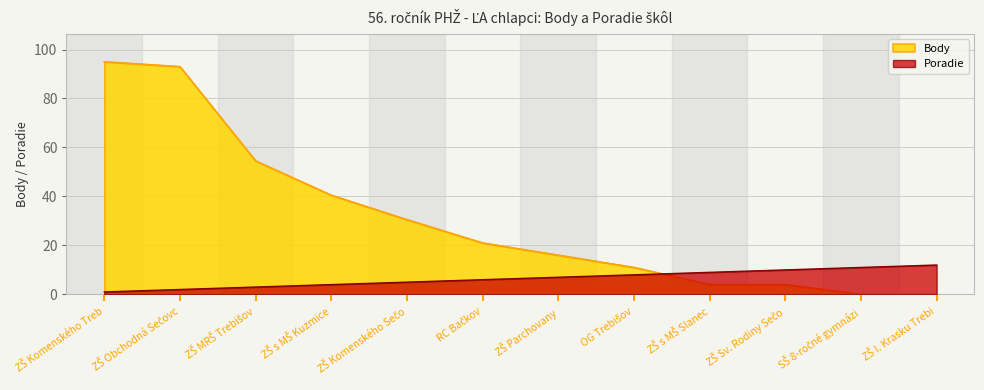

Which series has the largest total across all categories?

Body